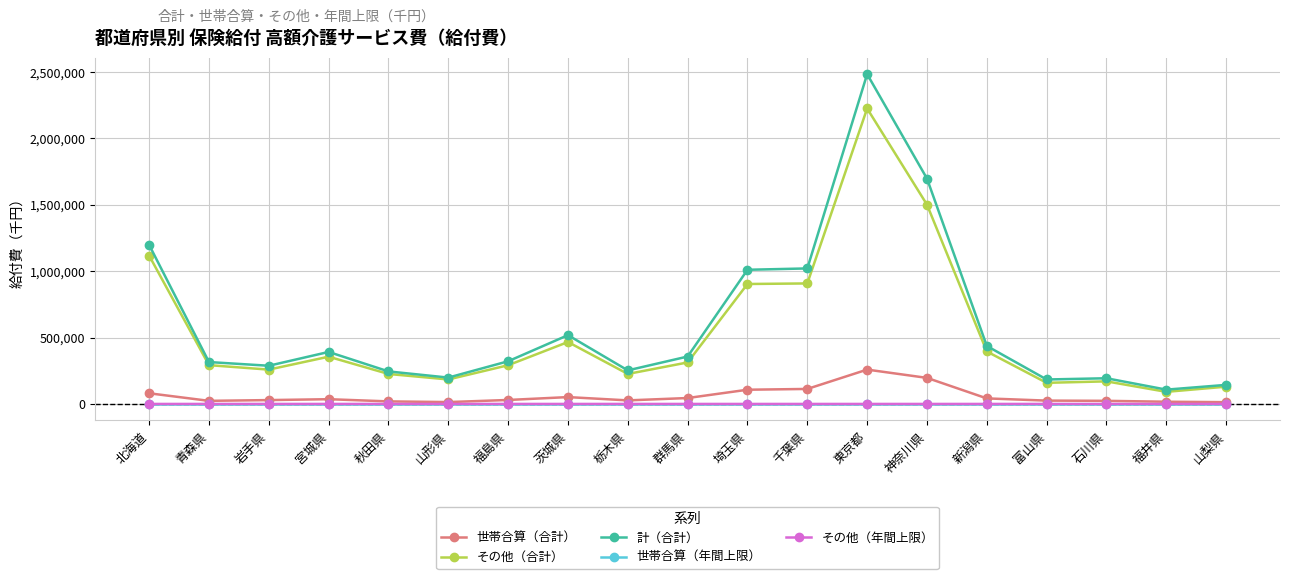

What is the label of the 14th point from the right?

山形県